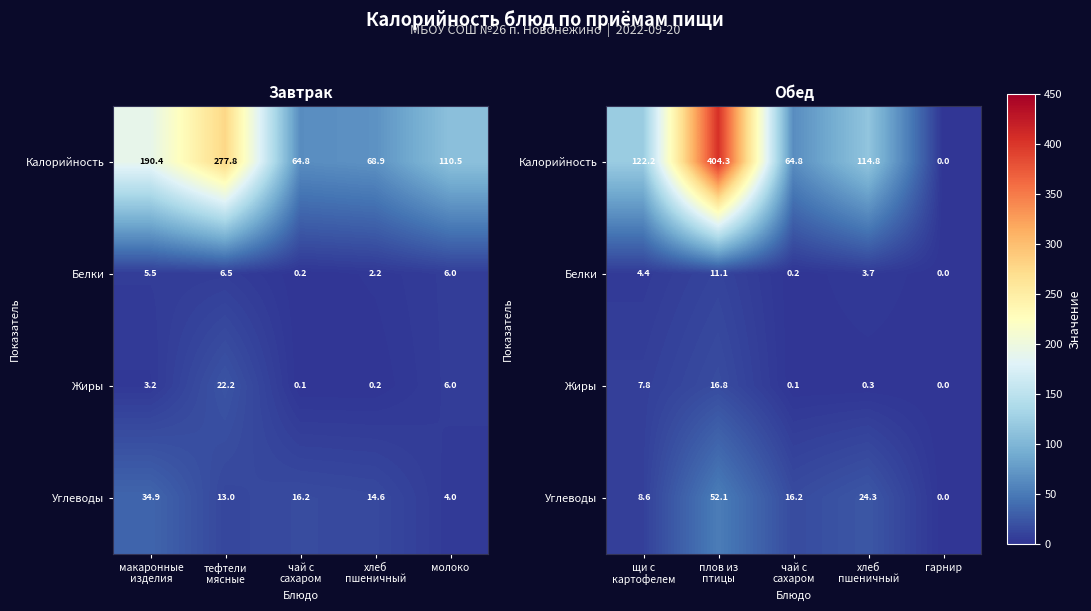

What is the maximum value for Жиры?

16.8